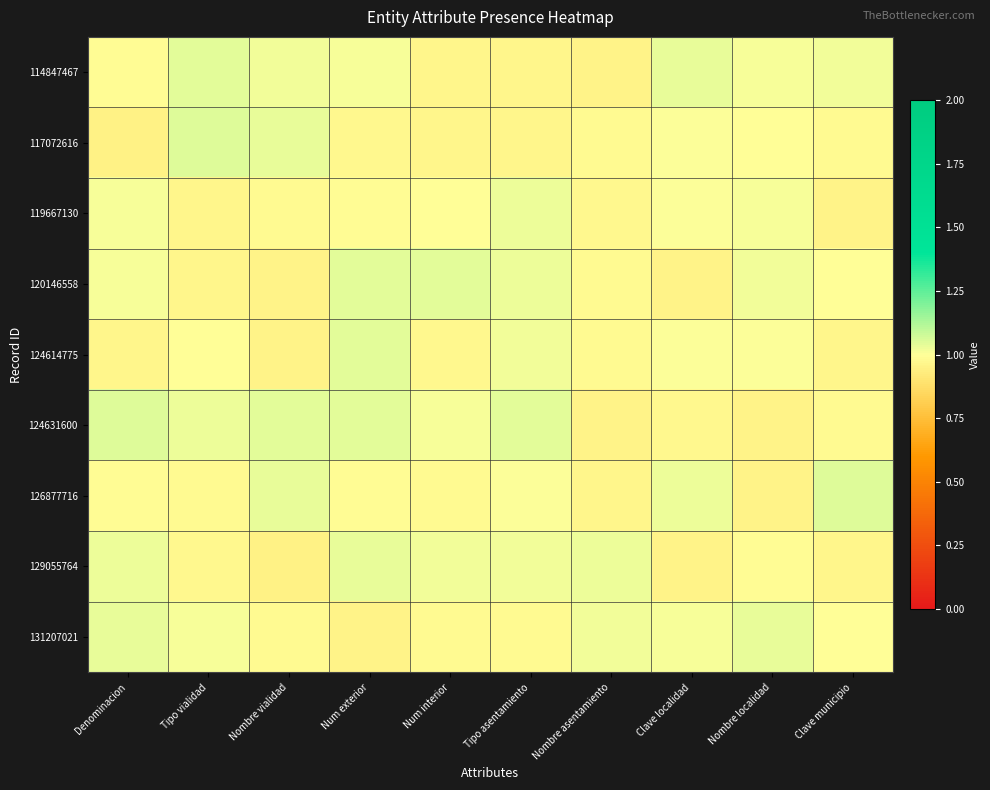

Which has a higher value, Nombre localidad or Tipo asentamiento?

Nombre localidad